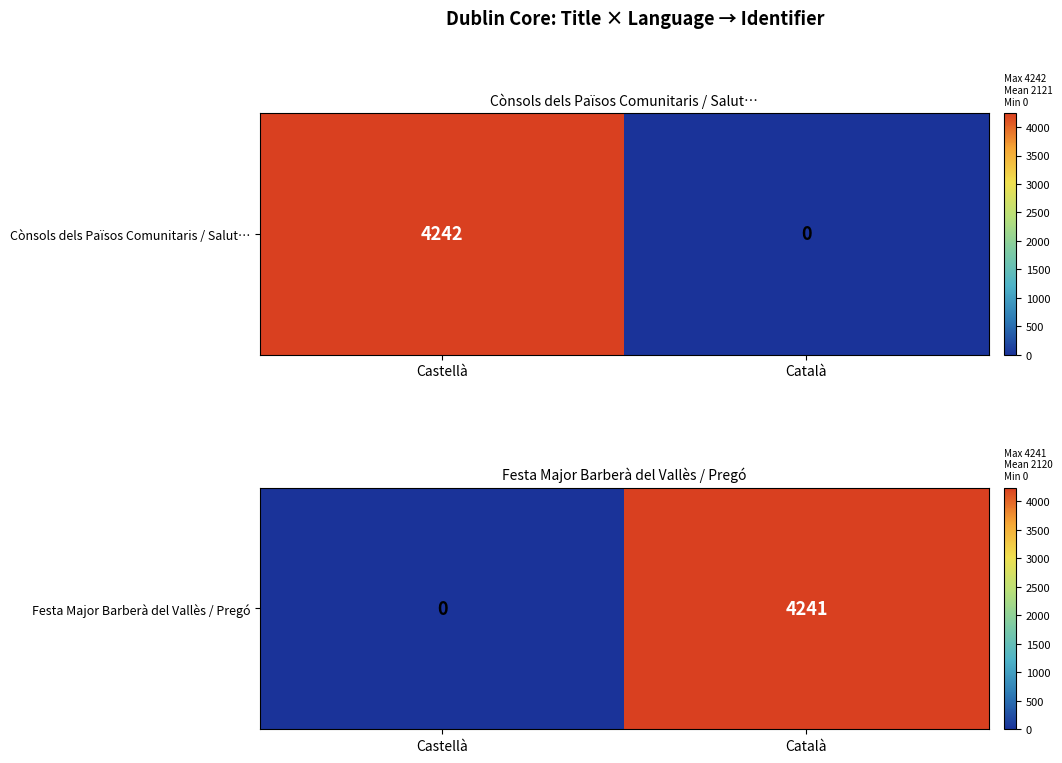

The chart shows a value of 4241 at Català. True or false?

True